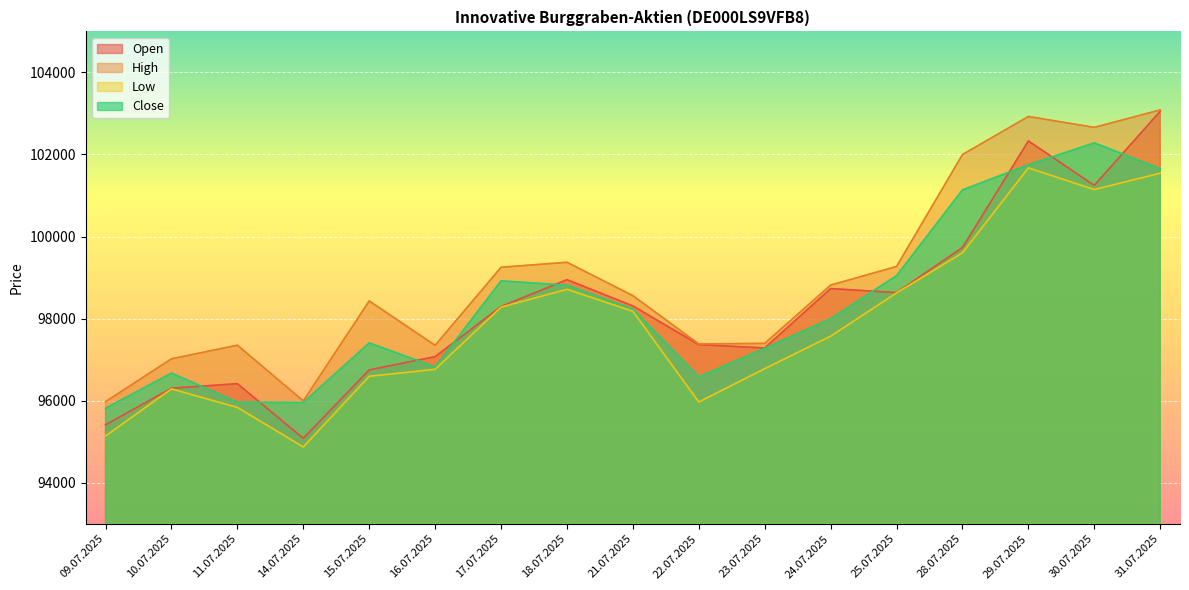

How many data points does each series have?

17